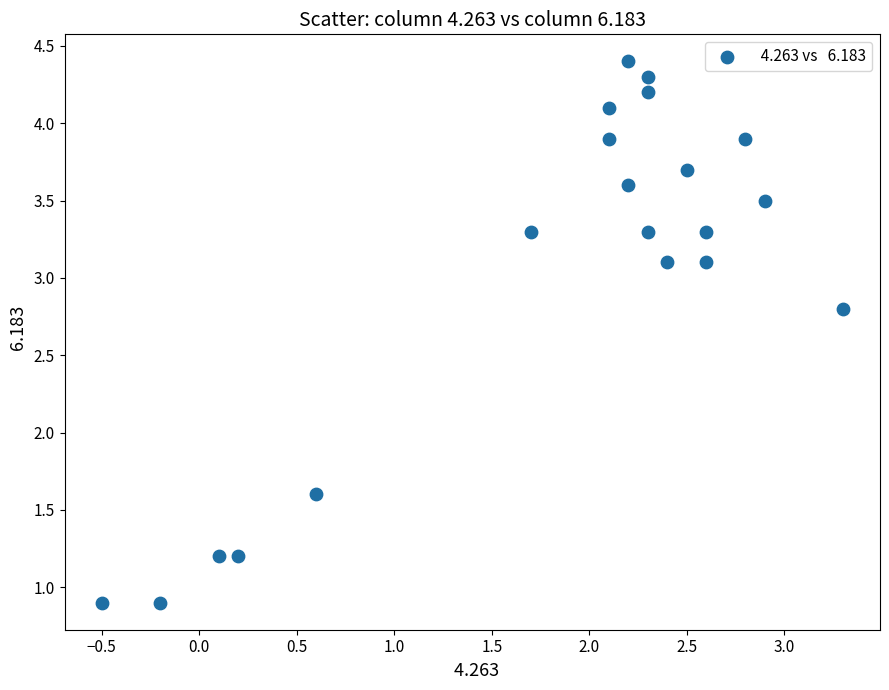

What is the range of X values (max minus min)?

3.8